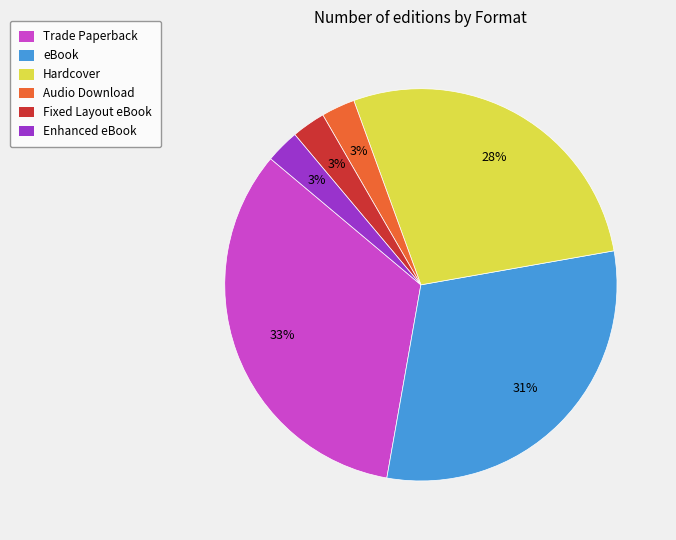

Which has a higher value, Fixed Layout eBook or eBook?

eBook